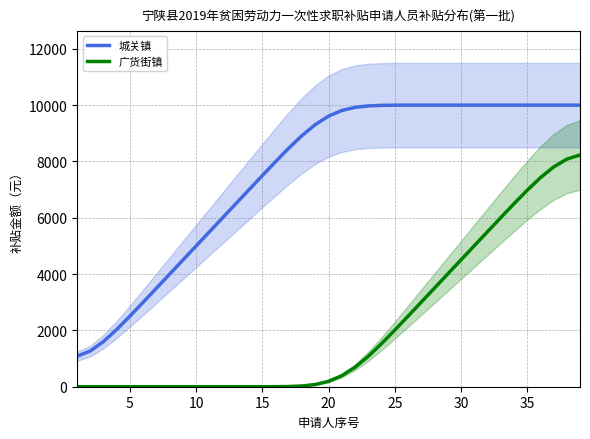

True or false: 广货街镇 has more than 1 points higher than both neighbors.

False